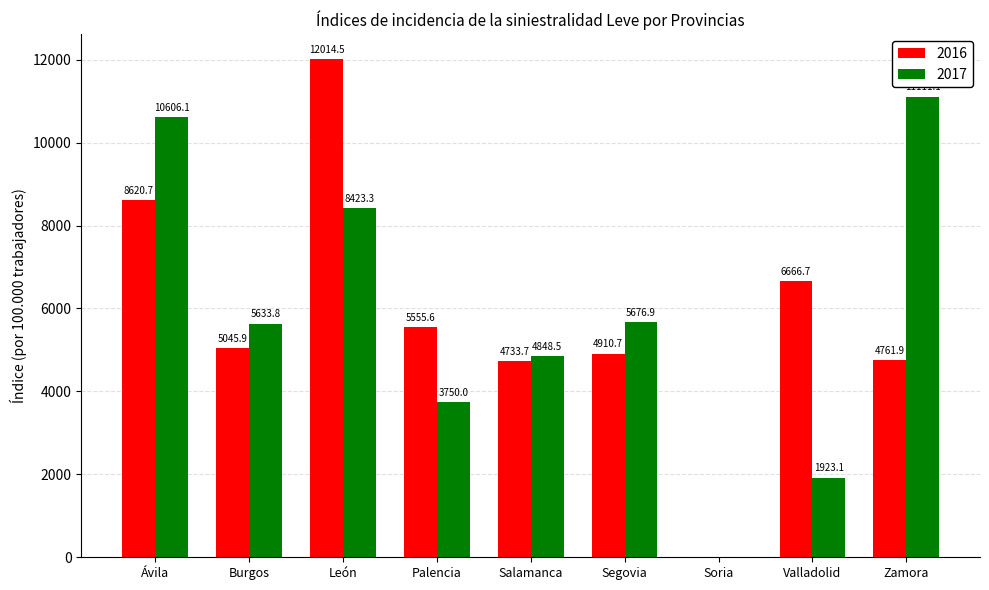

How many distinct data groups are displayed?

2